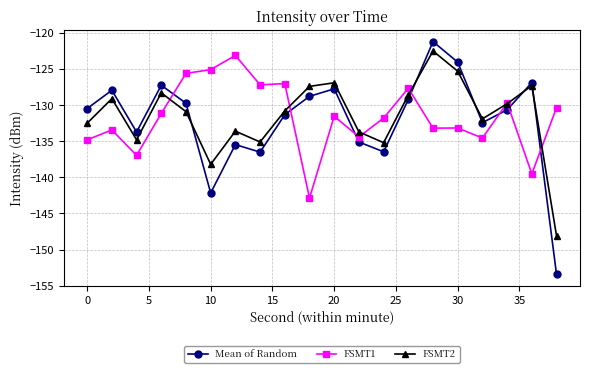

True or false: FSMT1 has more than 1 interior local peaks.

True